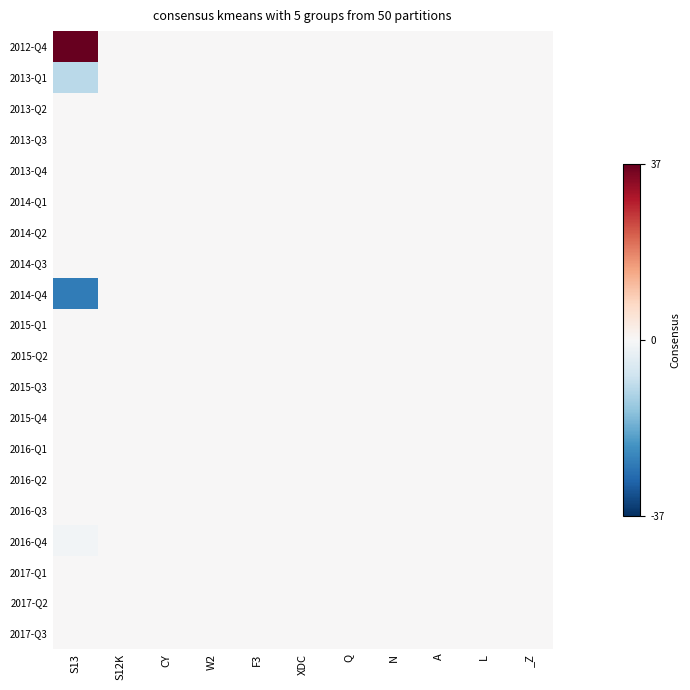

At which category is the sum across all series the highest?

S13